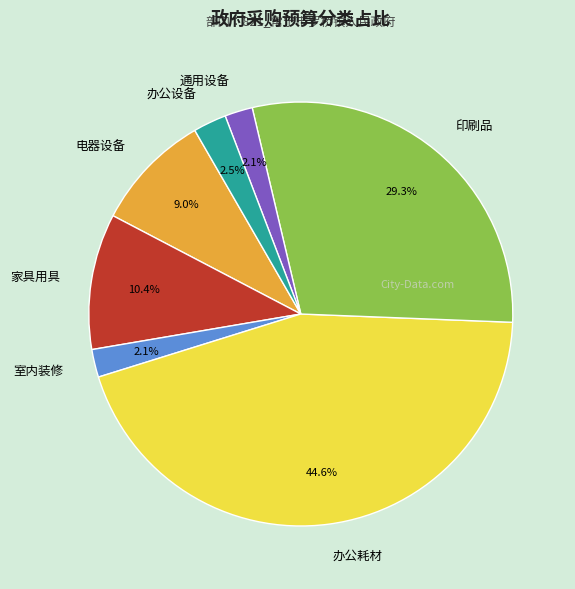

Is there any slice that represents more than half of the pie?

No